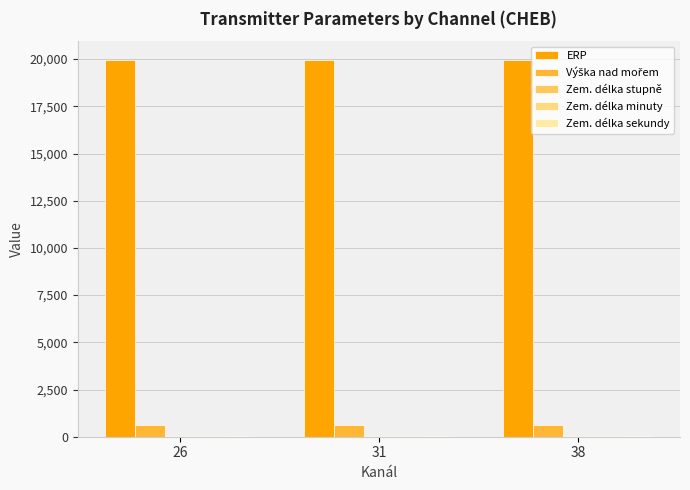

Count the number of data series in this chart.

5